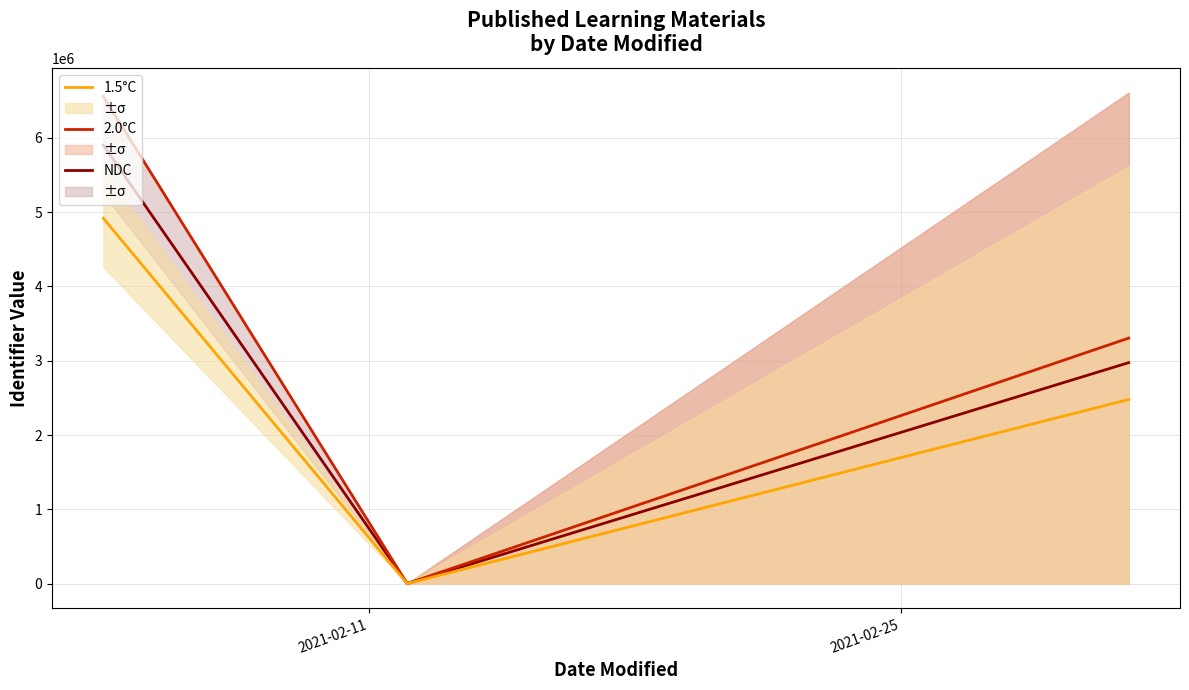

Does the chart display data point markers on the line(s)?

No